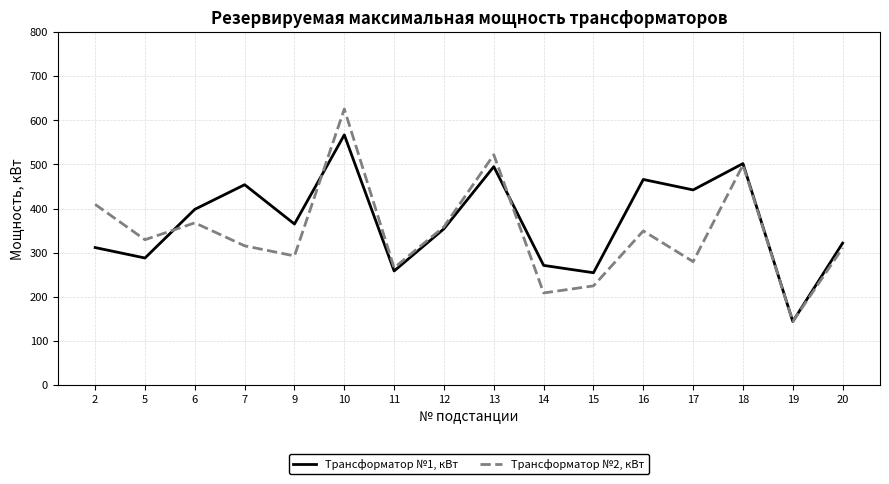

Read the Трансформатор №1, кВт value at 14.

271.2